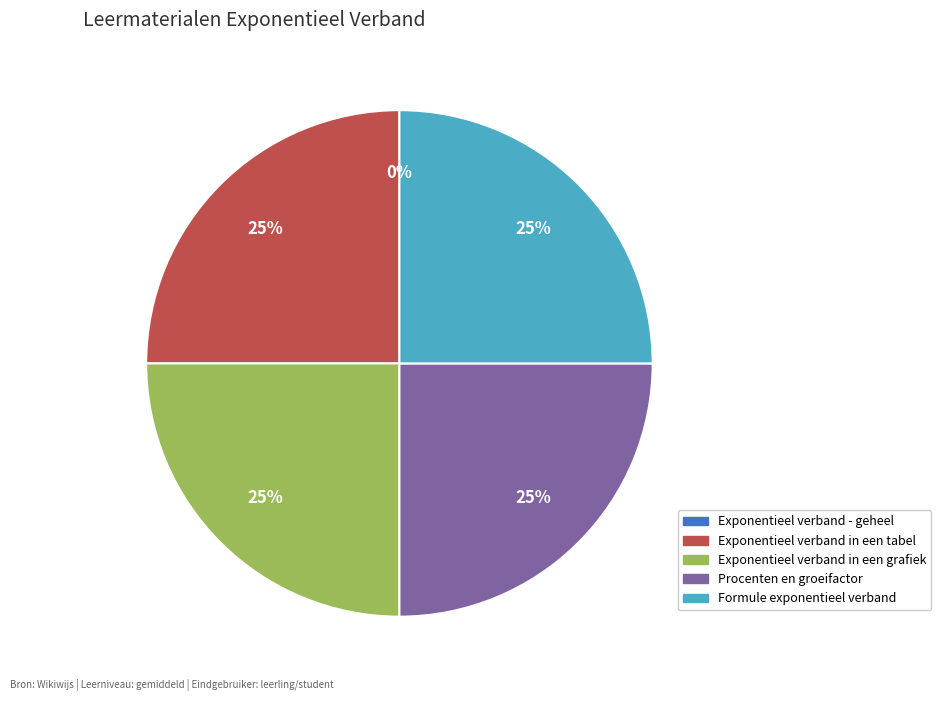

The Formule exponentieel verband slice represents 25% of the pie. True or false?

True